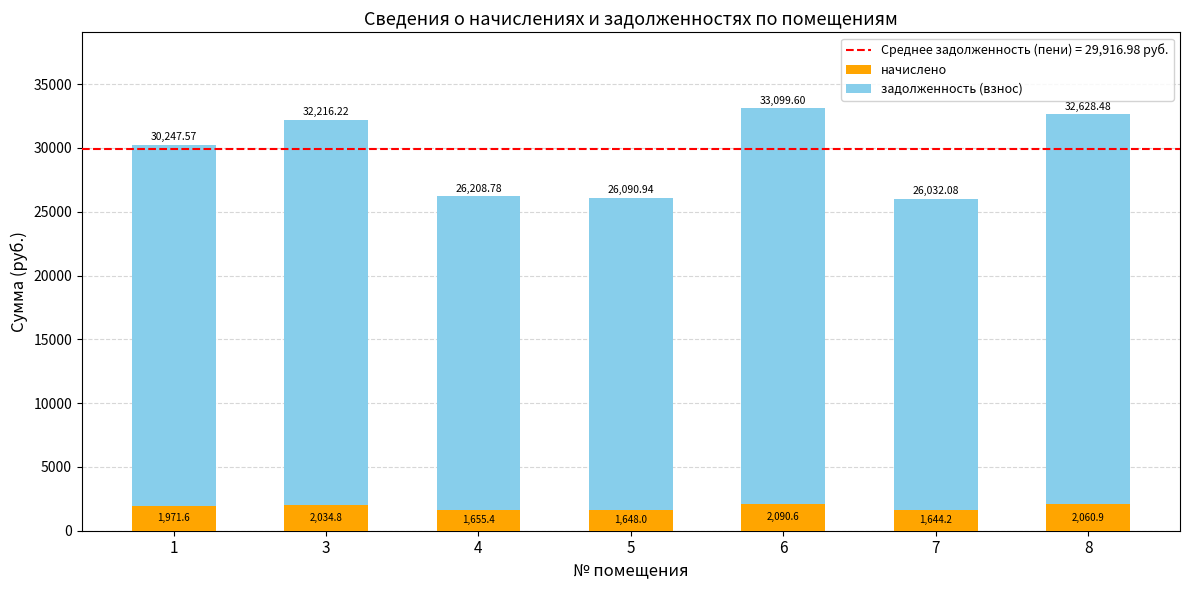

What is the average value of the начислено series?

1872.2